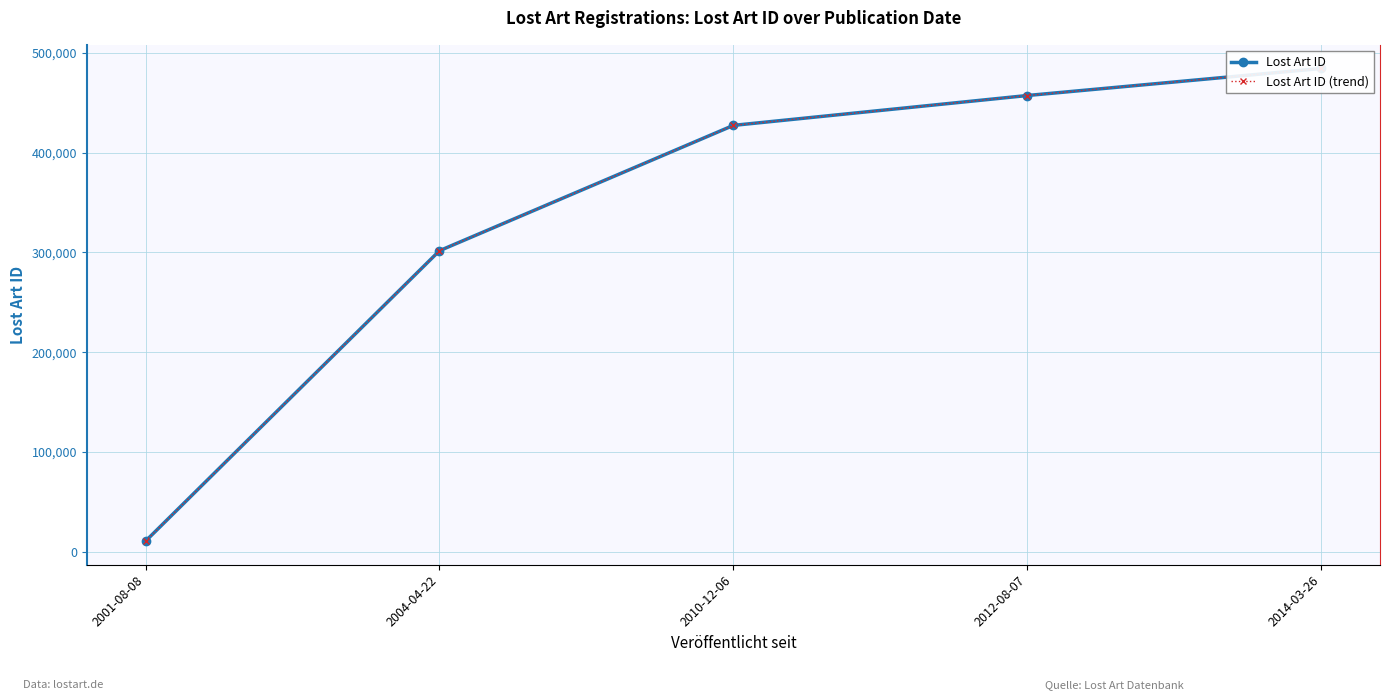

Which series has the largest total across all categories?

Lost Art ID